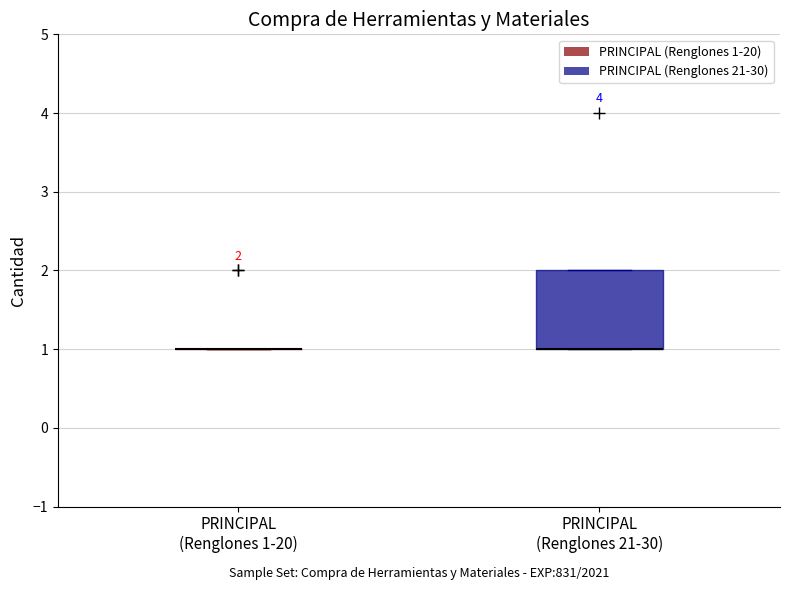

Which box is the tallest, from its lower edge to its upper edge?

PRINCIPAL (Renglones 21-30)